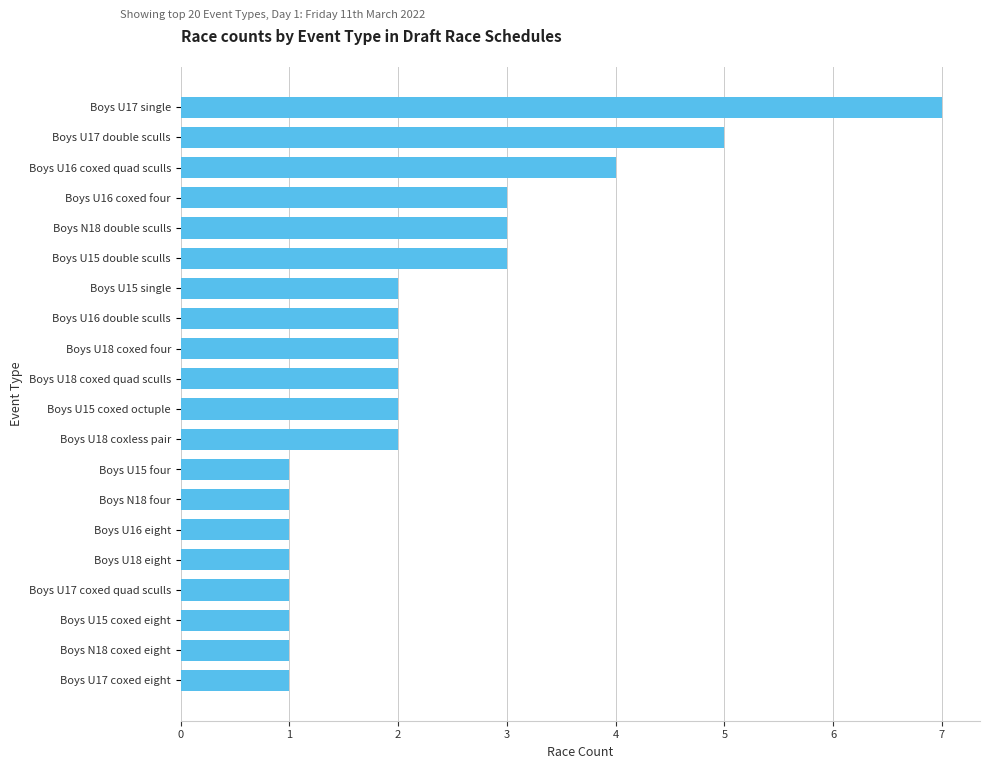

Is it true that the value at Boys U15 four is 0?

False